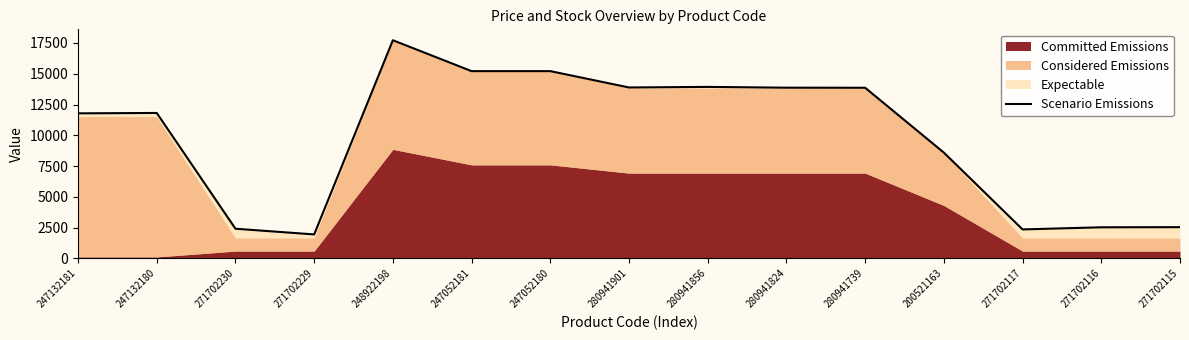

The value at 280941901 is 8323.8. True or false?

False